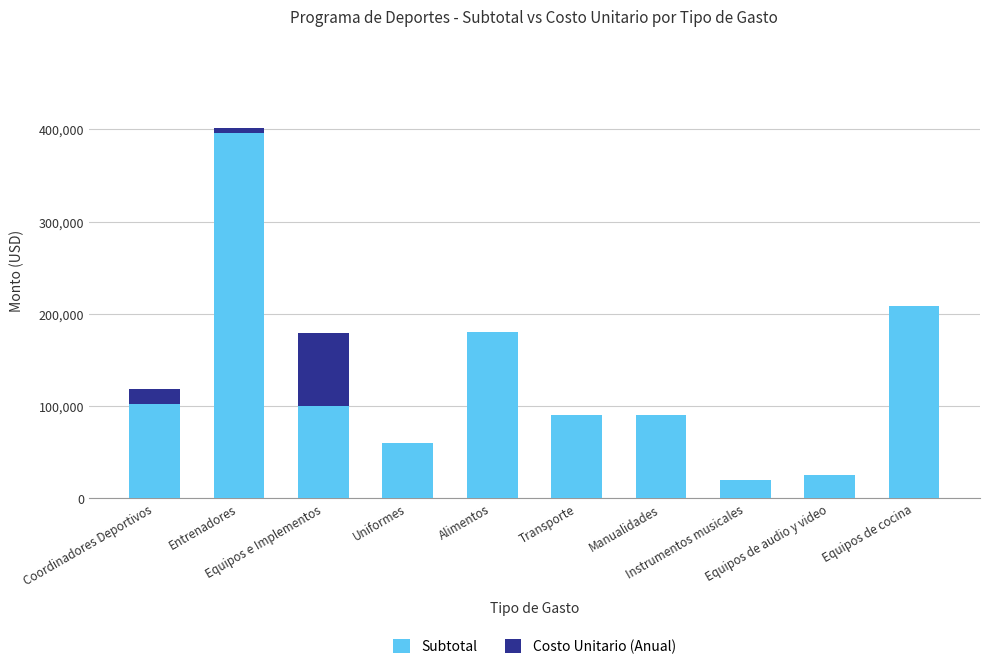

What is the maximum value for Subtotal?

396000.0